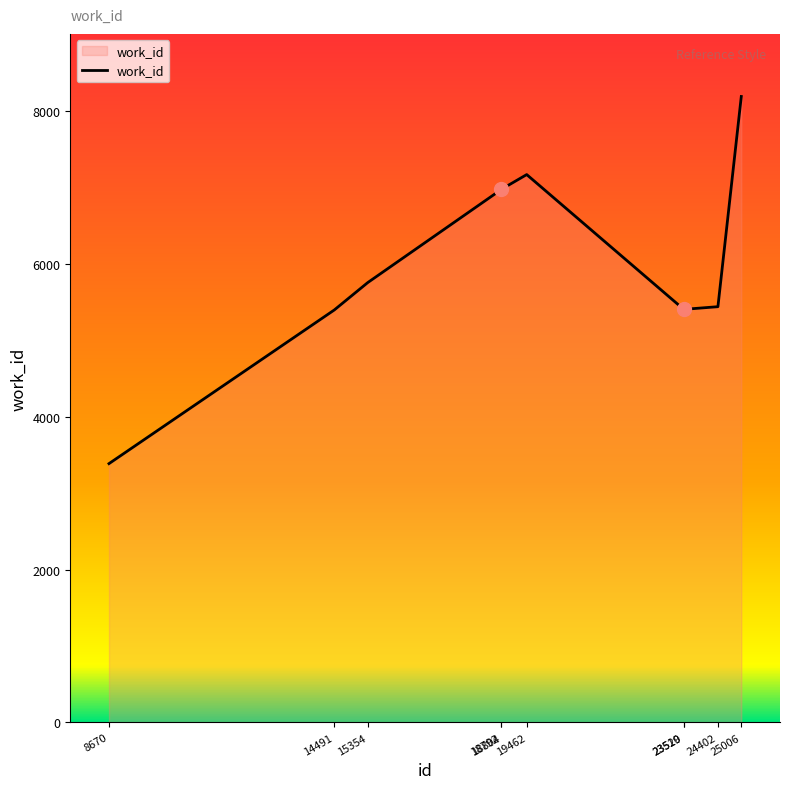

Which label corresponds to the largest value in the chart?

25006